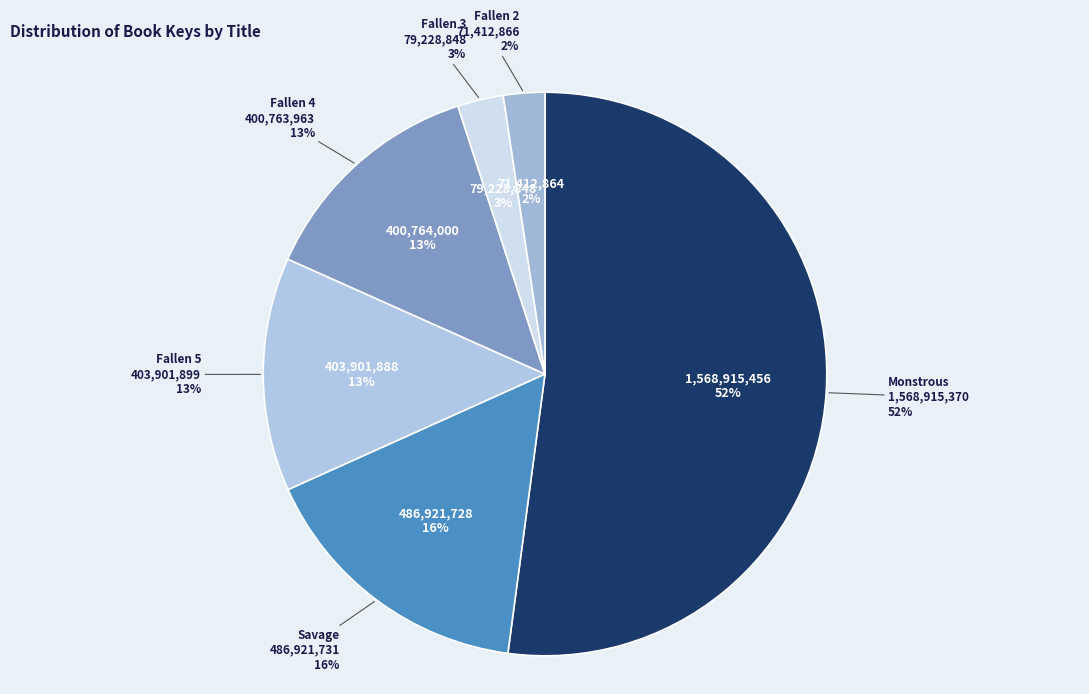

What is the ratio of the value at Fallen 3 to the value at Fallen 5?

0.2